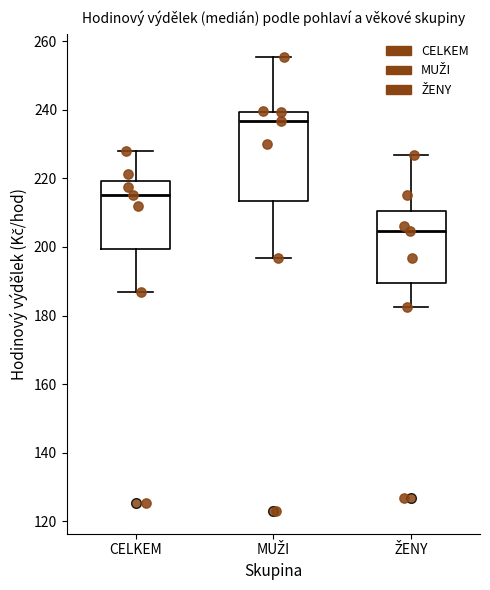

Reading left to right, transcribe this box plot: for each box, give where its median line is, the range the box spans, and where its two whiskers end, as read against the y-axis. The values are not printed on the chart, so give them approximately, as read against the axis.

CELKEM: median 216, box 200 to 220, whiskers 188 to 228
MUŽI: median 236, box 214 to 240, whiskers 196 to 256
ŽENY: median 204, box 190 to 210, whiskers 182 to 226